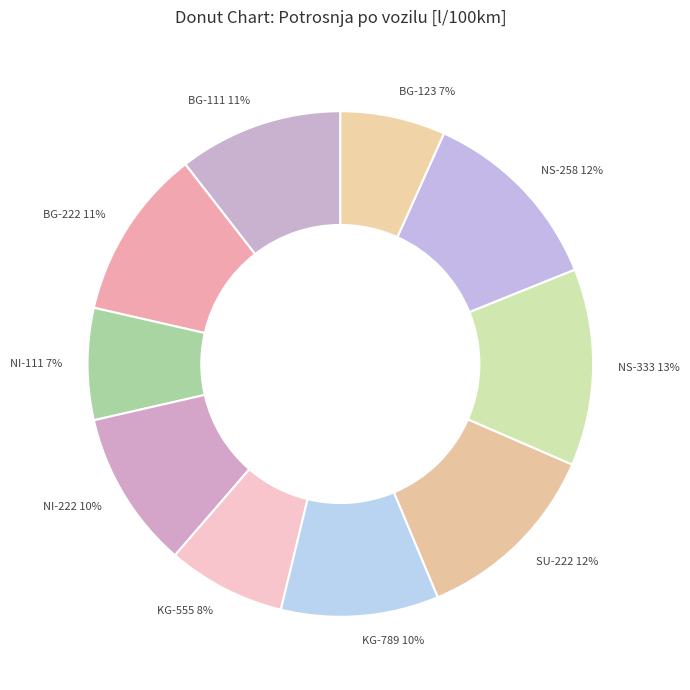

Does NI-111 account for over 50% of the chart?

No